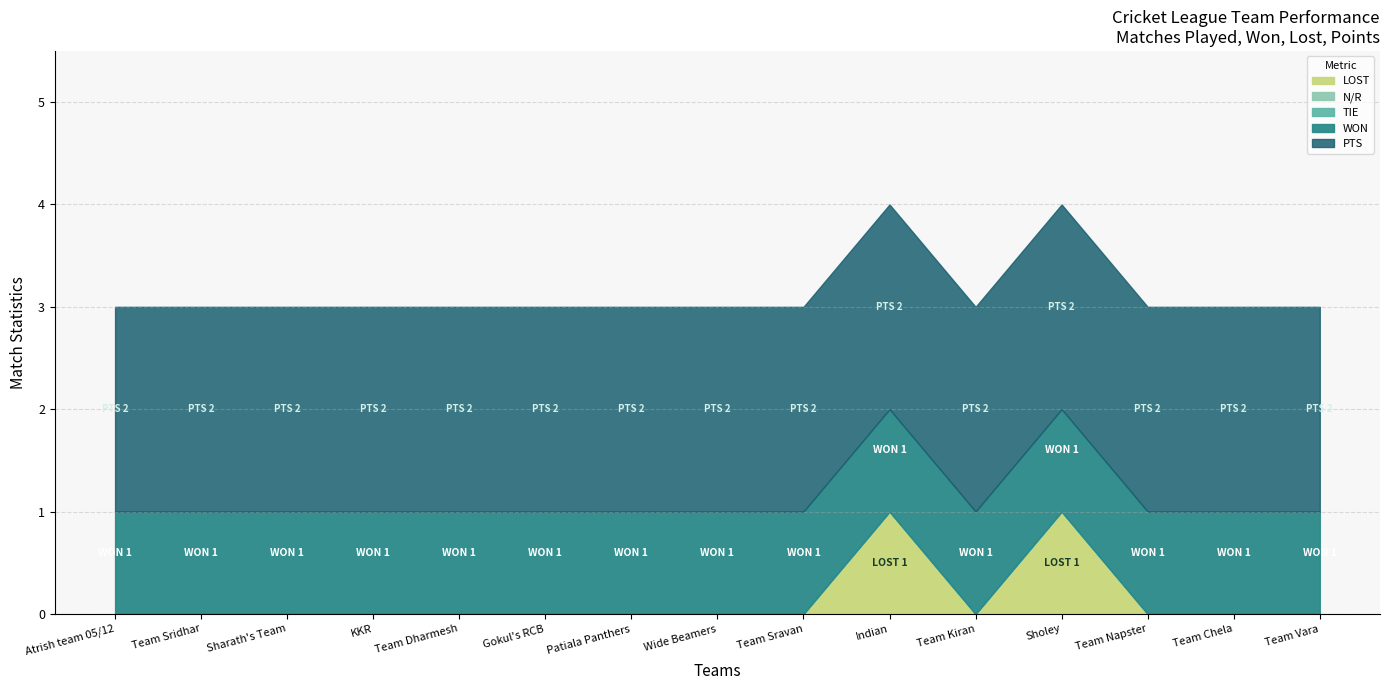

What is the label of the 13th point from the right?

Sharath's Team